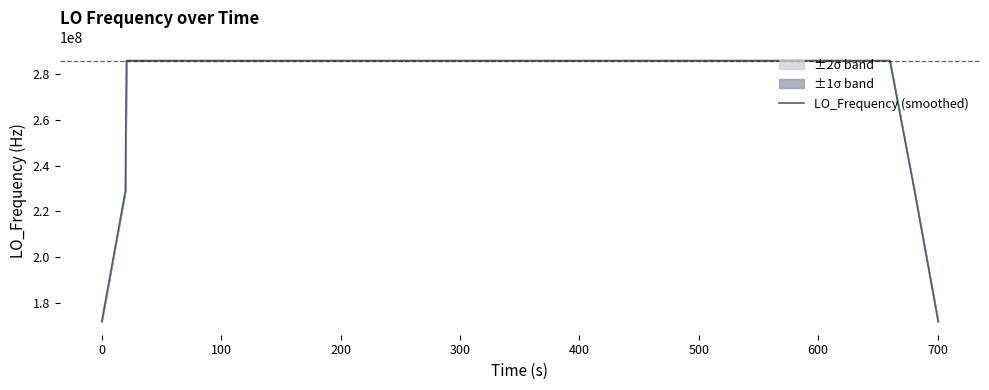

What is the minimum value for LO_Frequency (smoothed)?

171628198.2